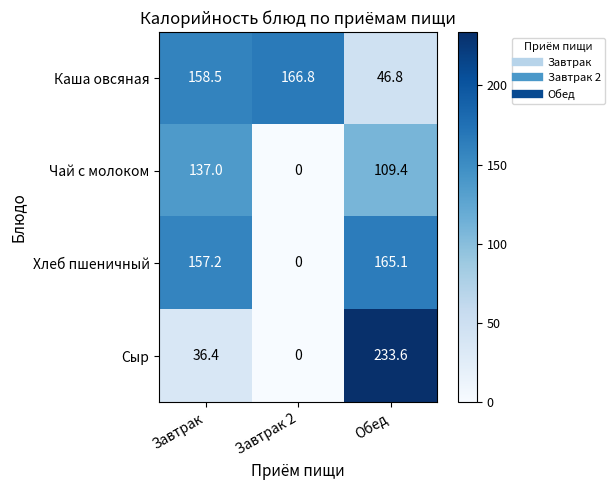

The value of Сыр at Завтрак is 36.4. True or false?

True